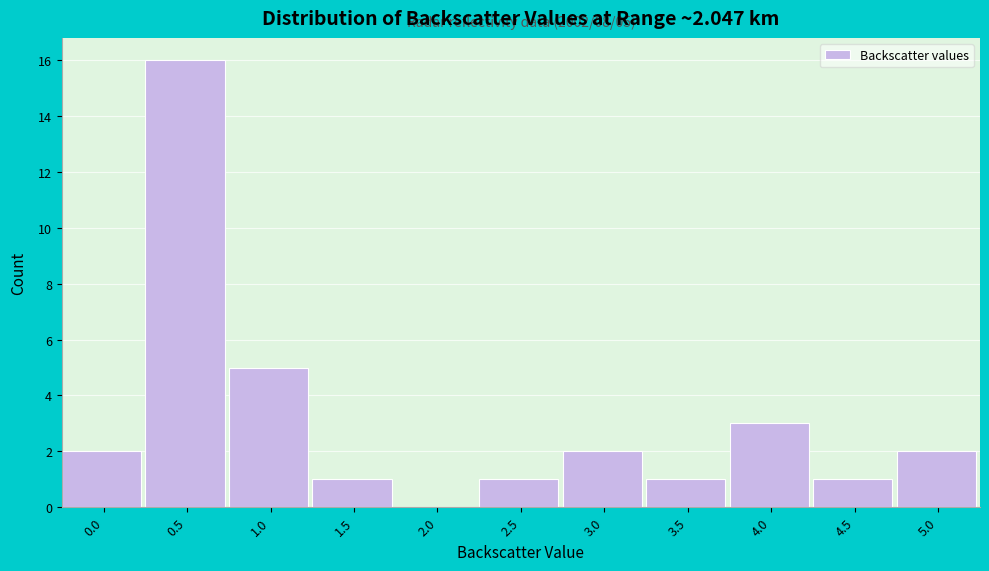

Reading left to right, extract all data points from this chart.

0.0=2	0.5=16	1.0=5	1.5=1	2.0=0	2.5=1	3.0=2	3.5=1	4.0=3	4.5=1	5.0=2